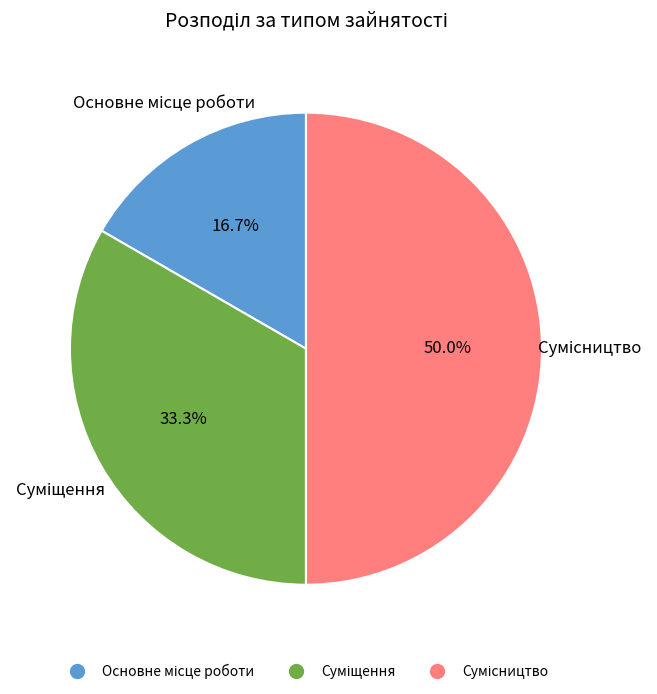

To the nearest percent, what is the average slice percentage?

33%